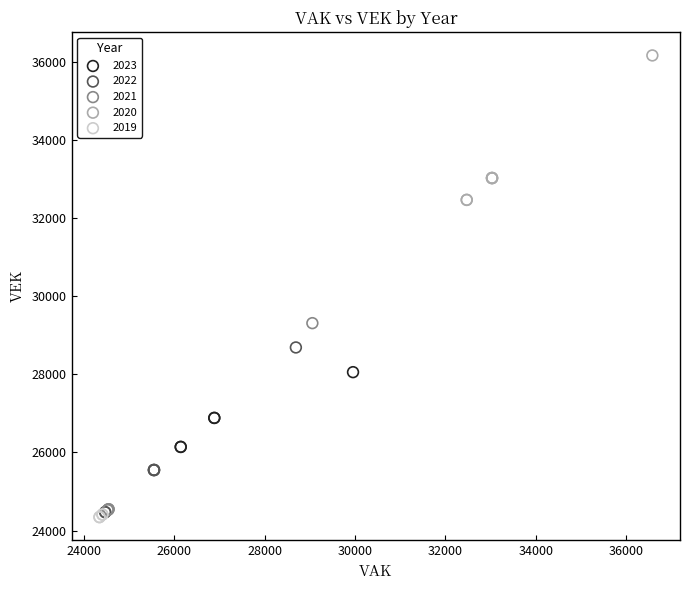

What are all the series names shown in the legend?

2023, 2022, 2021, 2020, 2019